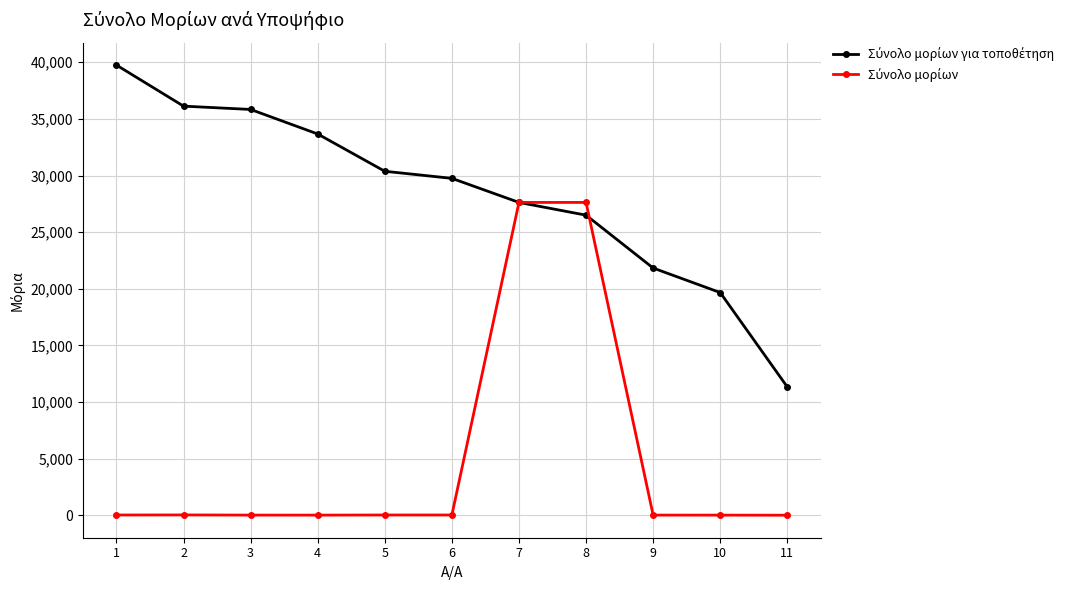

What is the greatest value displayed?

39750.0